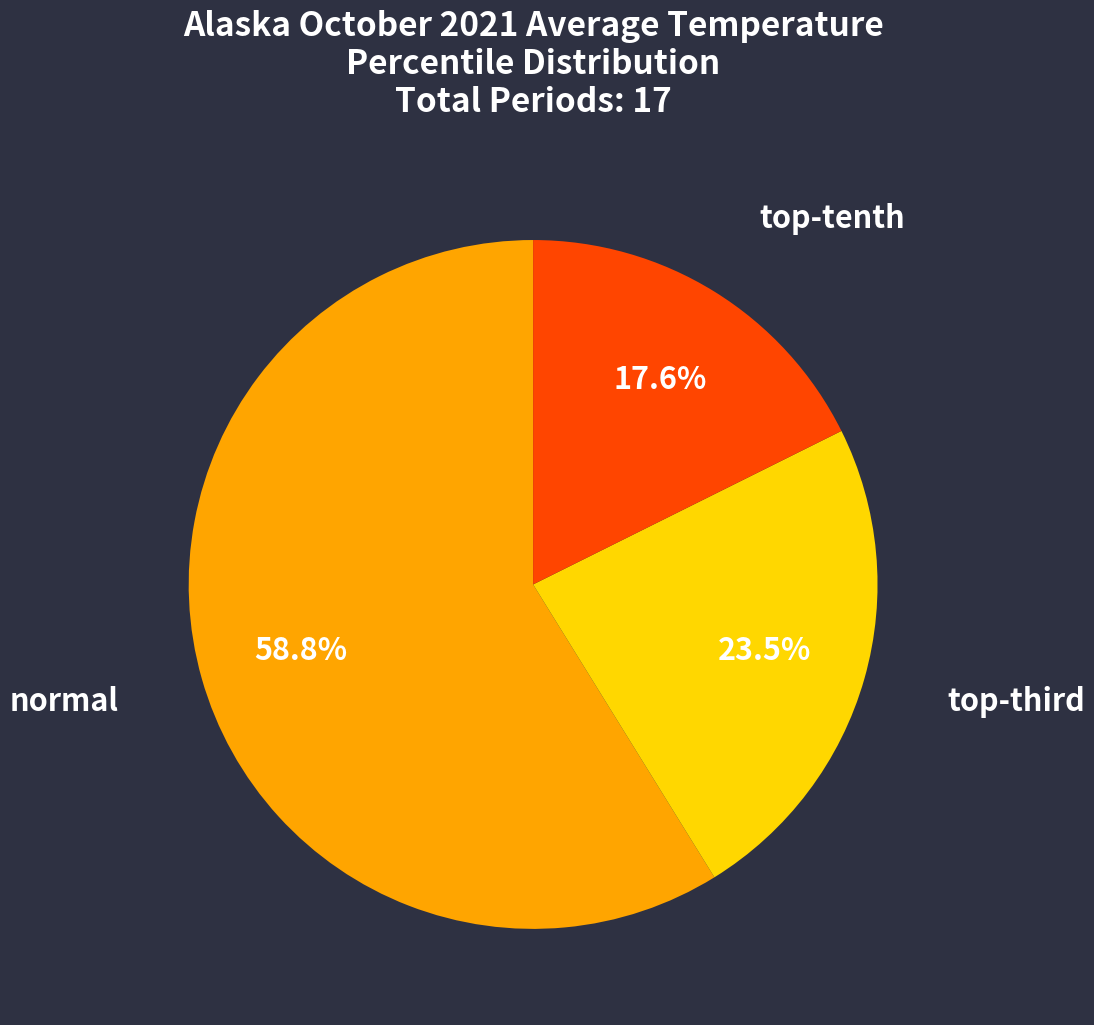

Does any single category account for the majority?

Yes